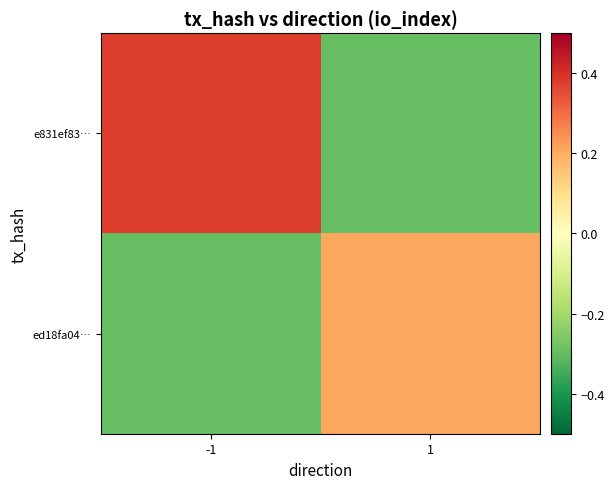

Which series has the largest range (max minus min)?

e831ef83…